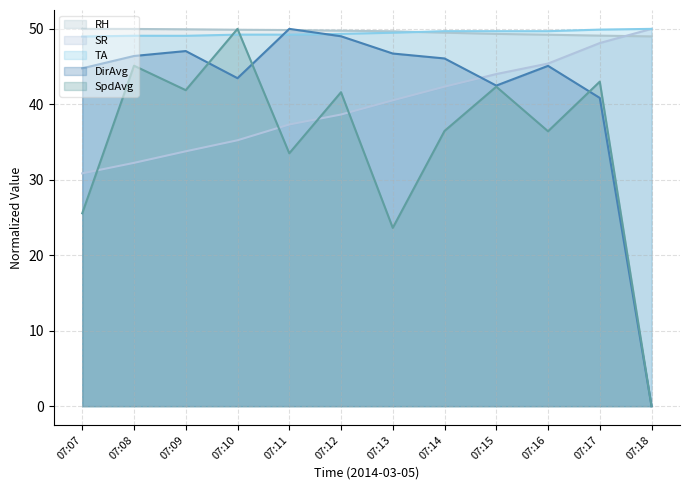

At how many categories does at least one series exceed 26?

12